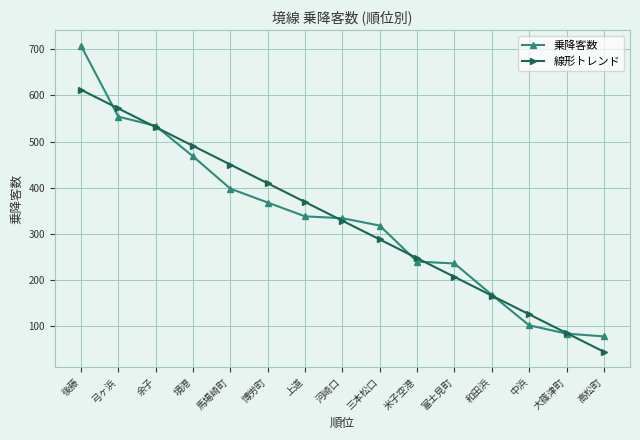

What is the greatest value displayed?

708.0